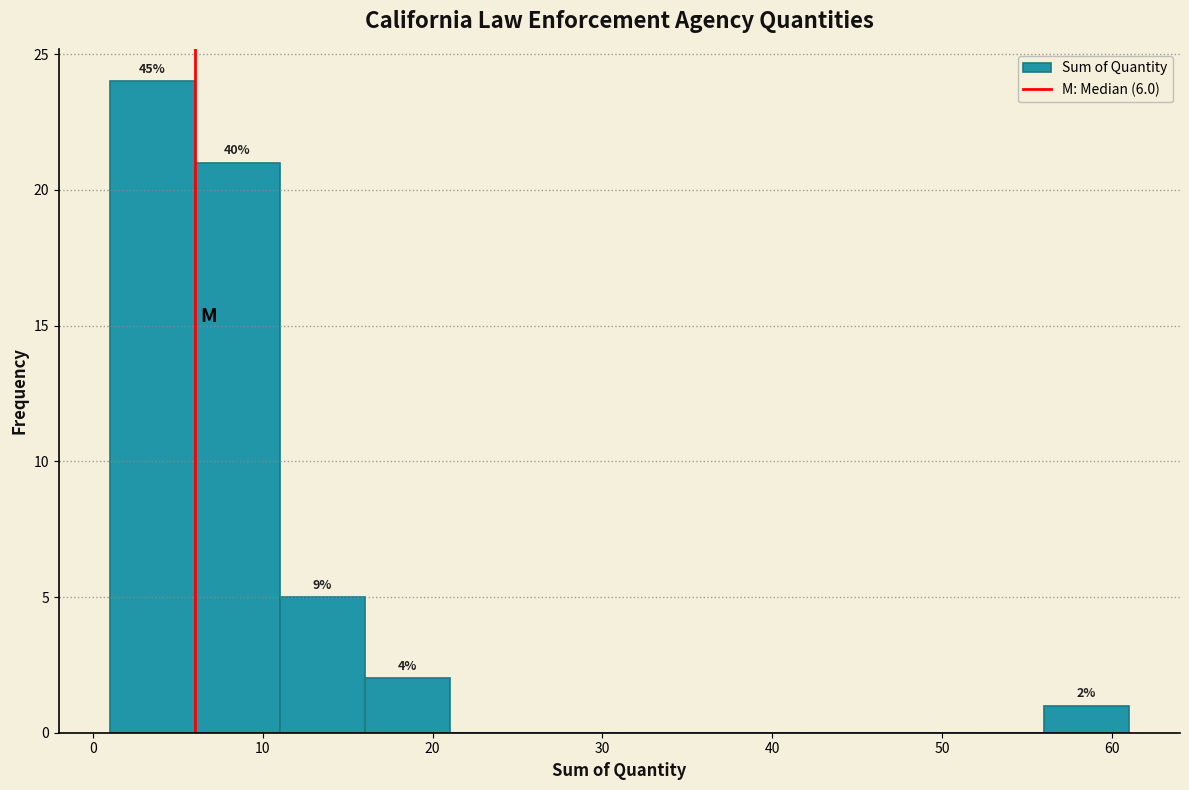

Over which range of the x-axis is the bar tallest?

1 to 6